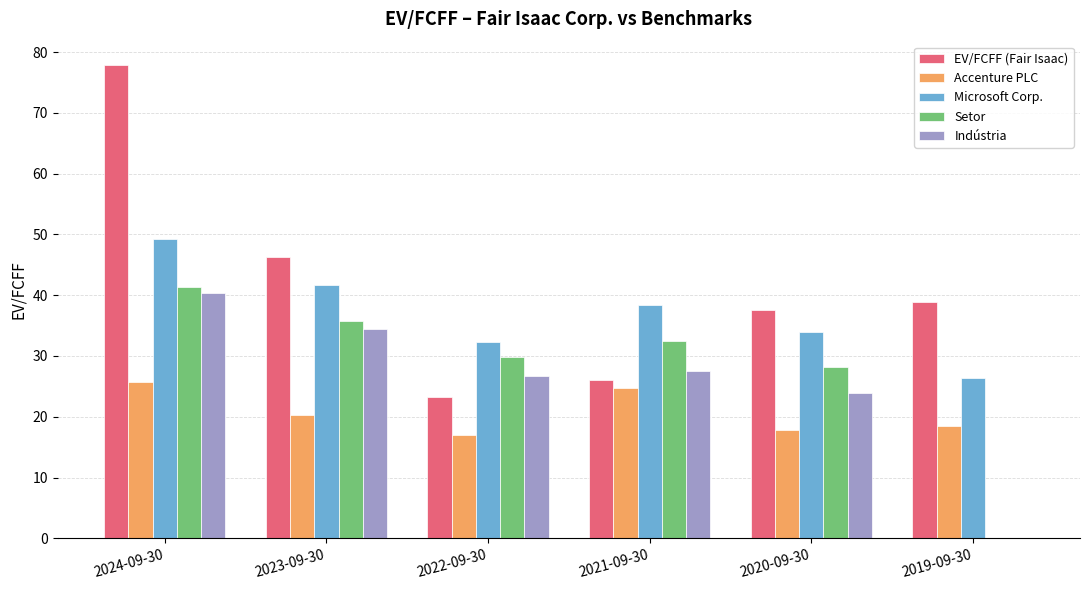

Does the chart contain stacked bars?

No